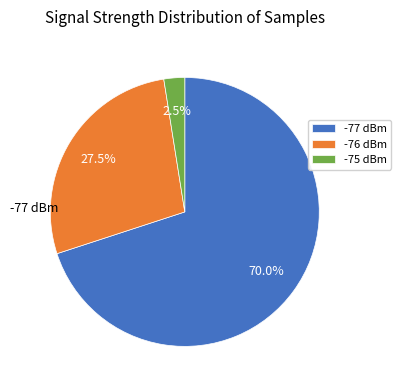

Which has a higher value, -77 dBm or -76 dBm?

-77 dBm